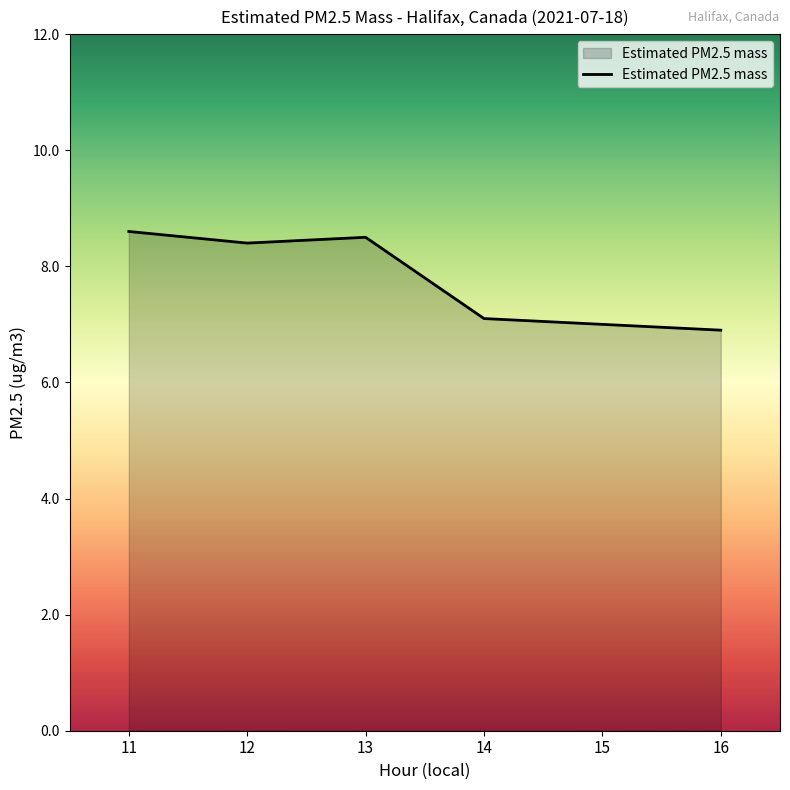

Reading right to left, list all the values displayed in this chart.

16=6.9	15=7.0	14=7.1	13=8.5	12=8.4	11=8.6